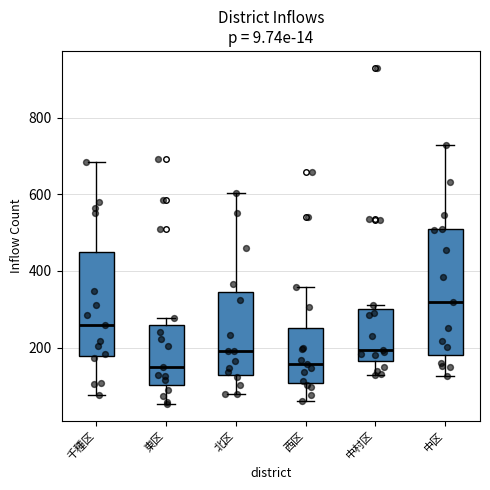

Which box's median line is the highest?

中区